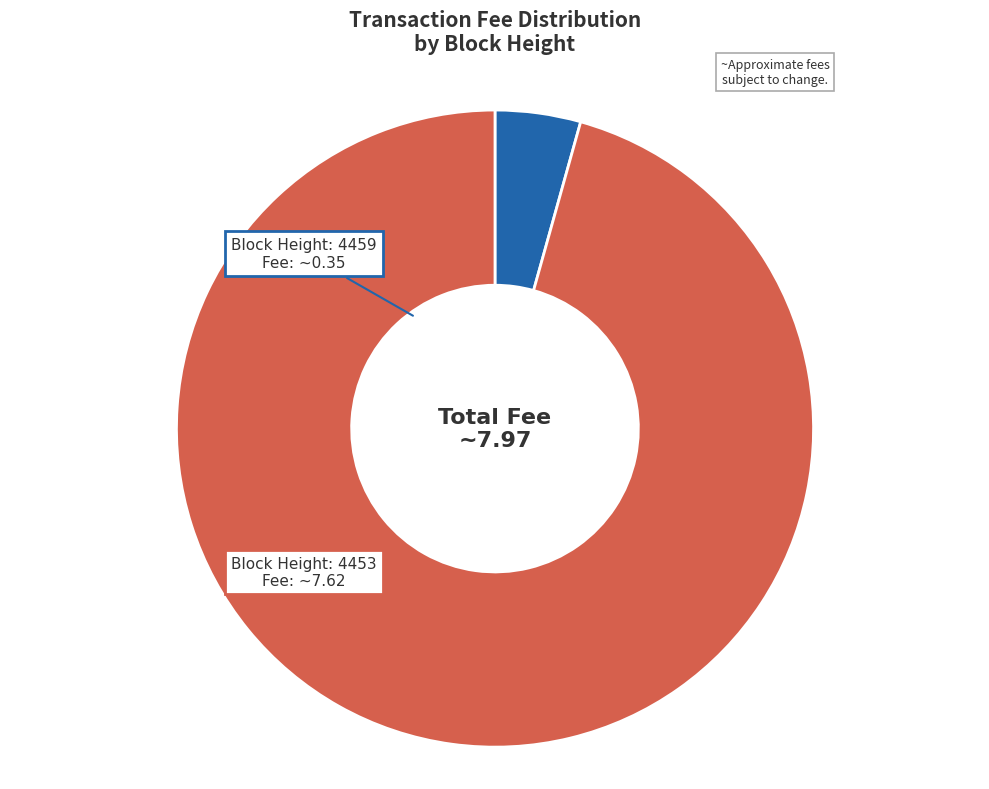

Is there any slice that represents more than half of the pie?

Yes